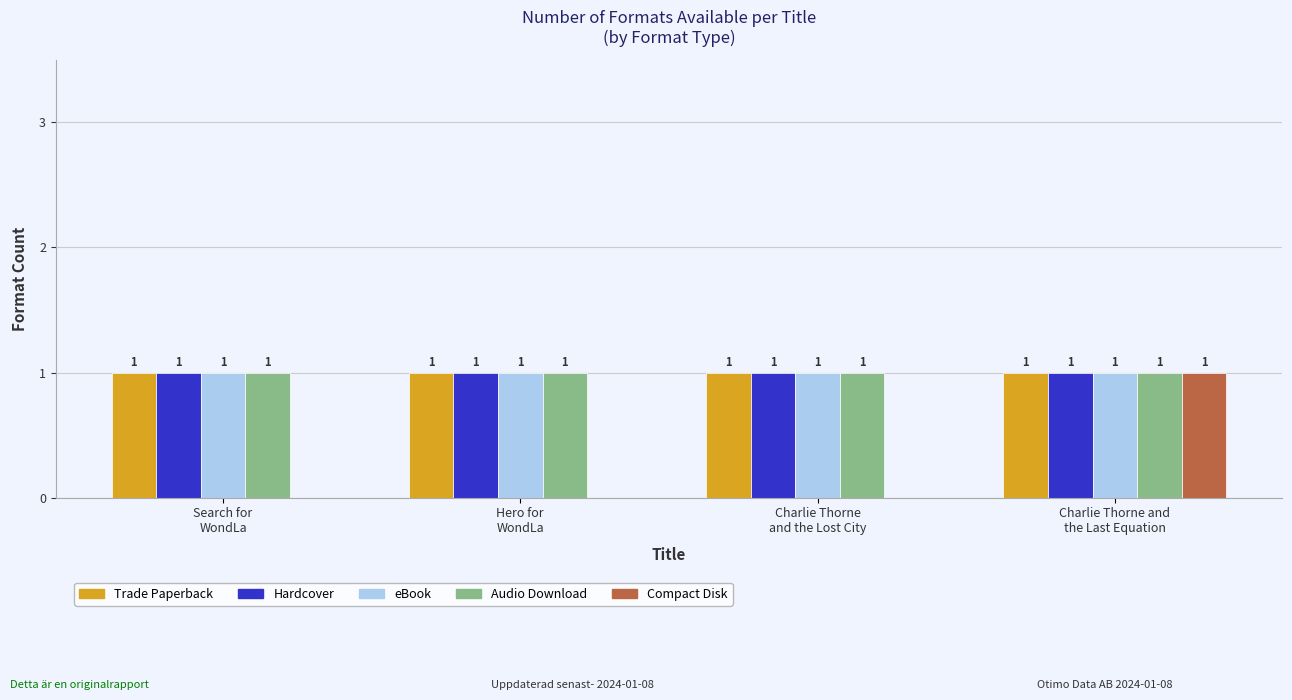

How many data points does each series have?

4